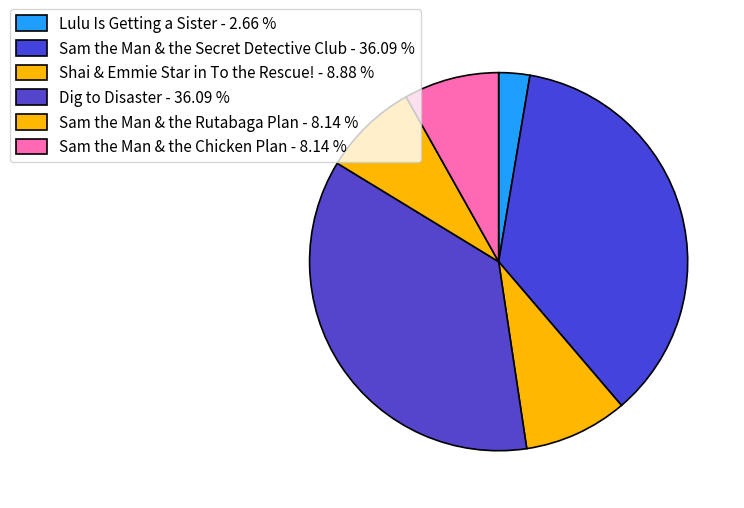

Count the number of slices in the pie.

6